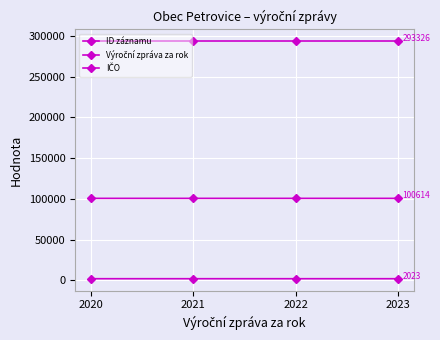

What is the value of the IČO point at the 1st from the left?

293326